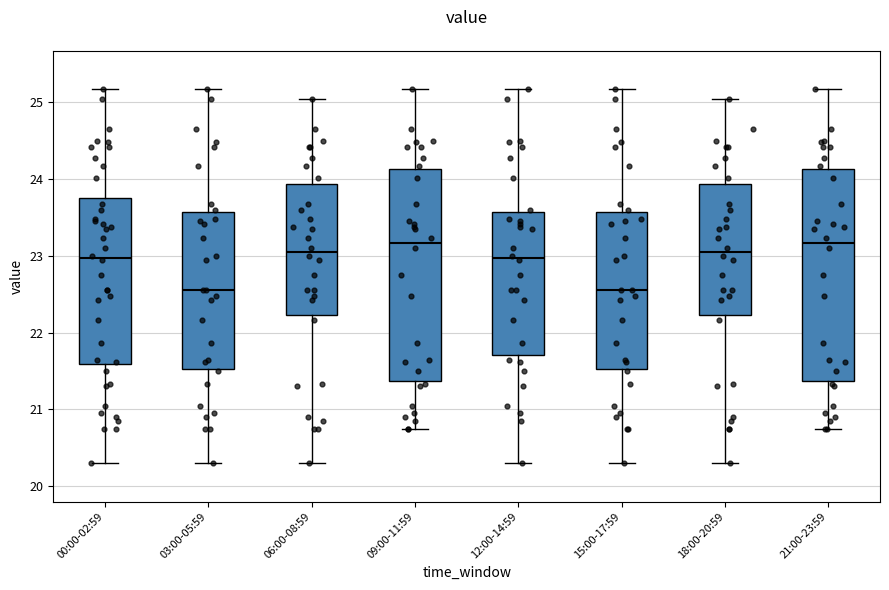

Reading left to right, transcribe this box plot: for each box, give where its median line is, the range the box spans, and where its two whiskers end, as read against the y-axis. The values are not printed on the chart, so give them approximately, as read against the axis.

00:00-02:59: median 23.0, box 21.6 to 23.8, whiskers 20.3 to 25.2
03:00-05:59: median 22.6, box 21.5 to 23.6, whiskers 20.3 to 25.2
06:00-08:59: median 23.1, box 22.2 to 23.9, whiskers 20.3 to 25.1
09:00-11:59: median 23.2, box 21.4 to 24.1, whiskers 20.8 to 25.2
12:00-14:59: median 23.0, box 21.7 to 23.6, whiskers 20.3 to 25.2
15:00-17:59: median 22.6, box 21.5 to 23.6, whiskers 20.3 to 25.2
18:00-20:59: median 23.1, box 22.2 to 23.9, whiskers 20.3 to 25.1
21:00-23:59: median 23.2, box 21.4 to 24.1, whiskers 20.8 to 25.2